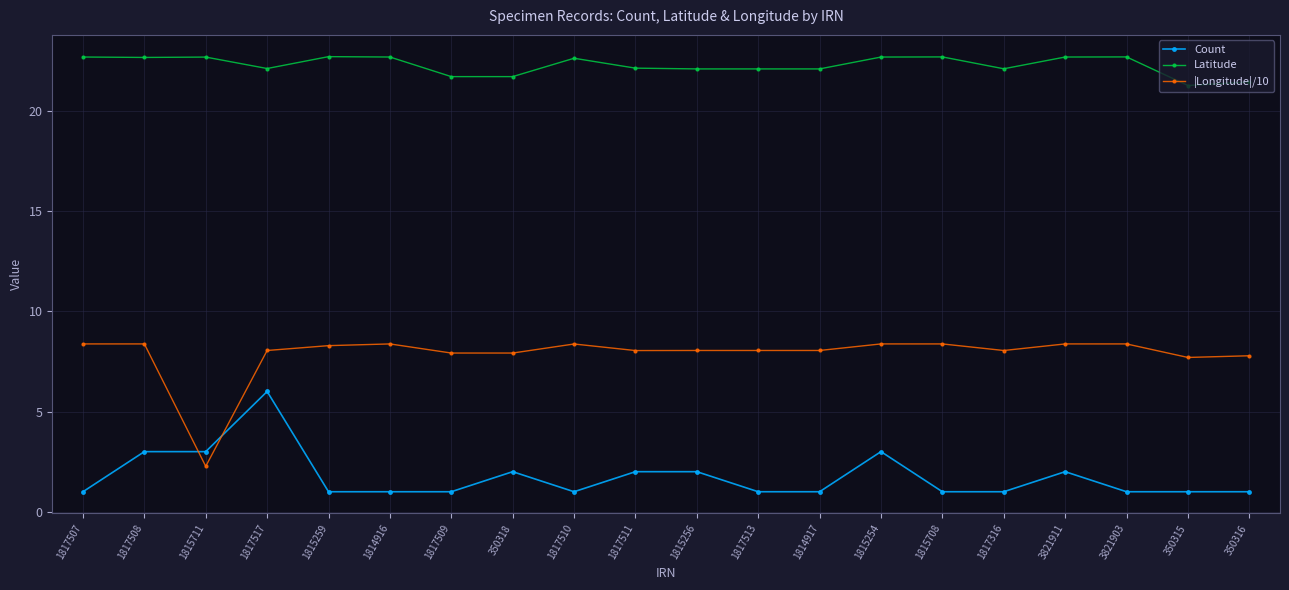

At which category is the sum across all series the highest?

1817517